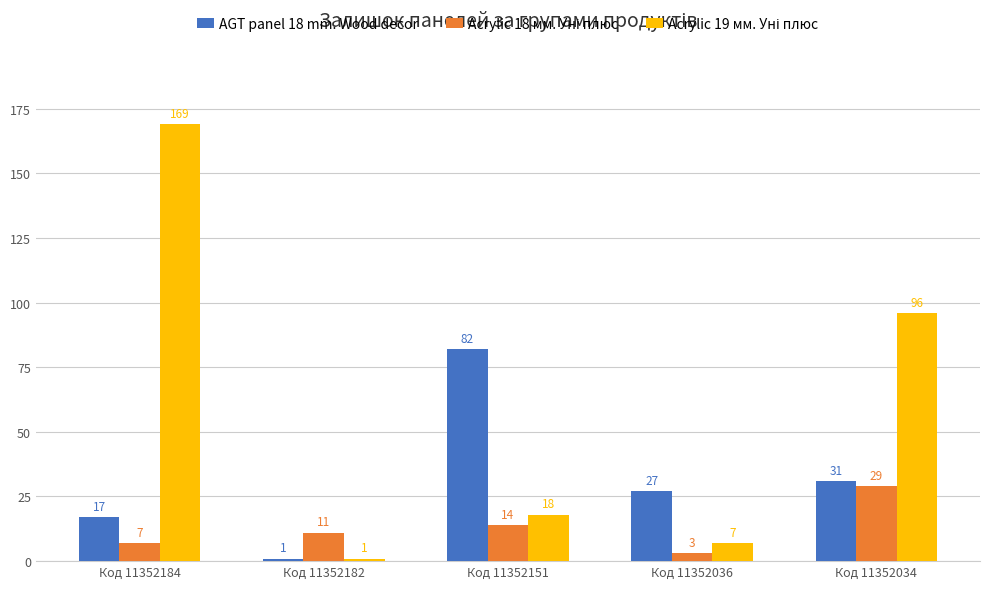

What is the sum of all AGT panel 18 mm. Wood decor values?

158